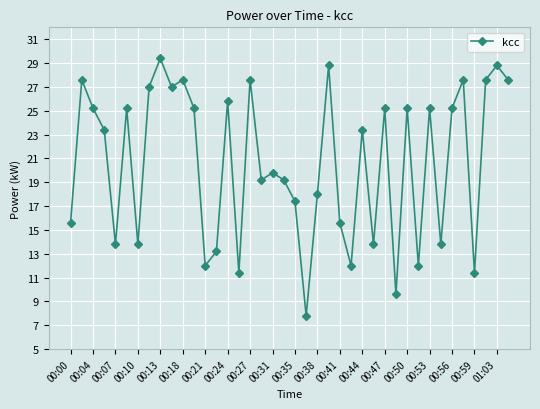

What is the smallest value displayed?

7.8